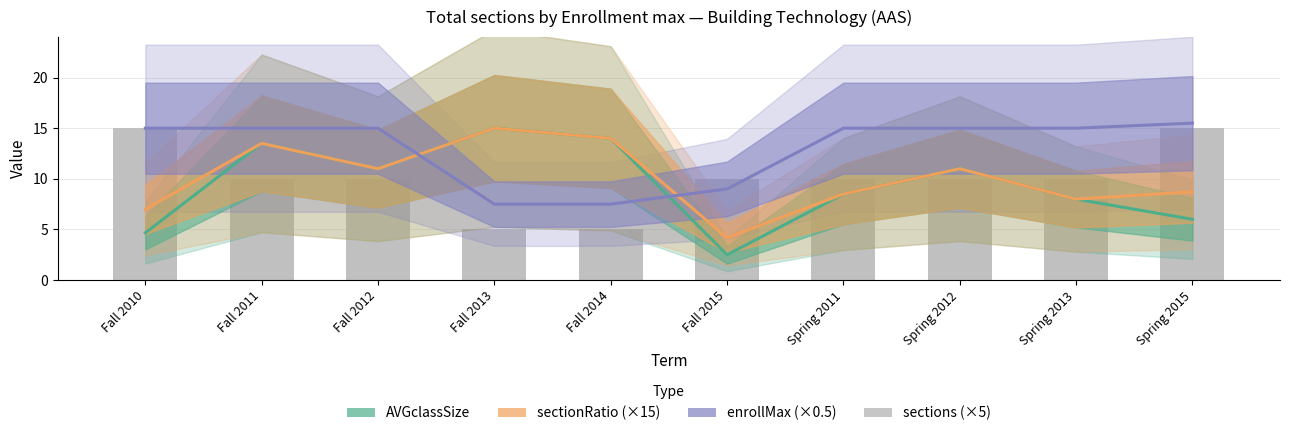

At how many categories does at least one series exceed 11?

9